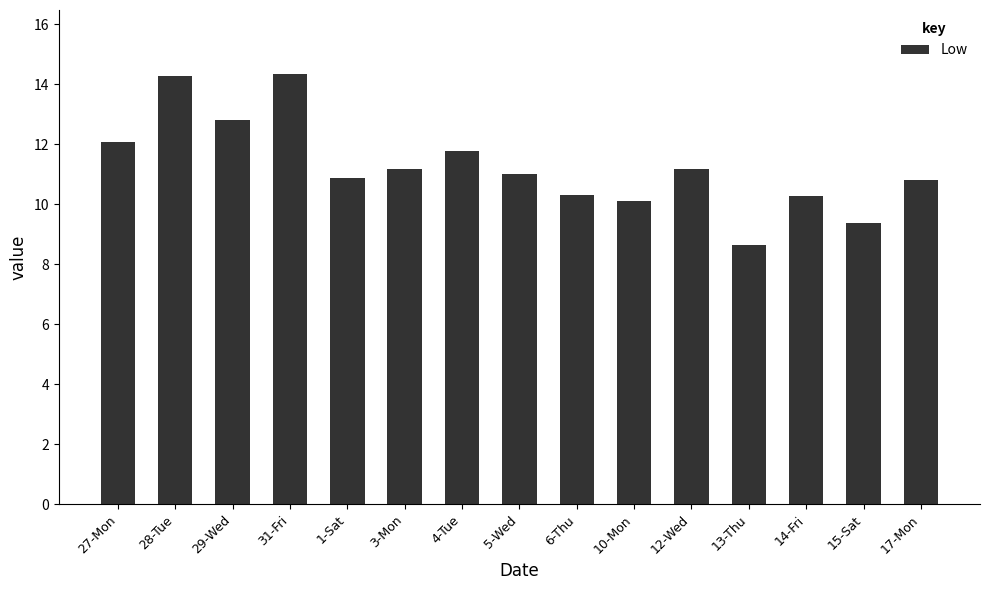

Is it true that the value at 14-Fri is 3.8?

False